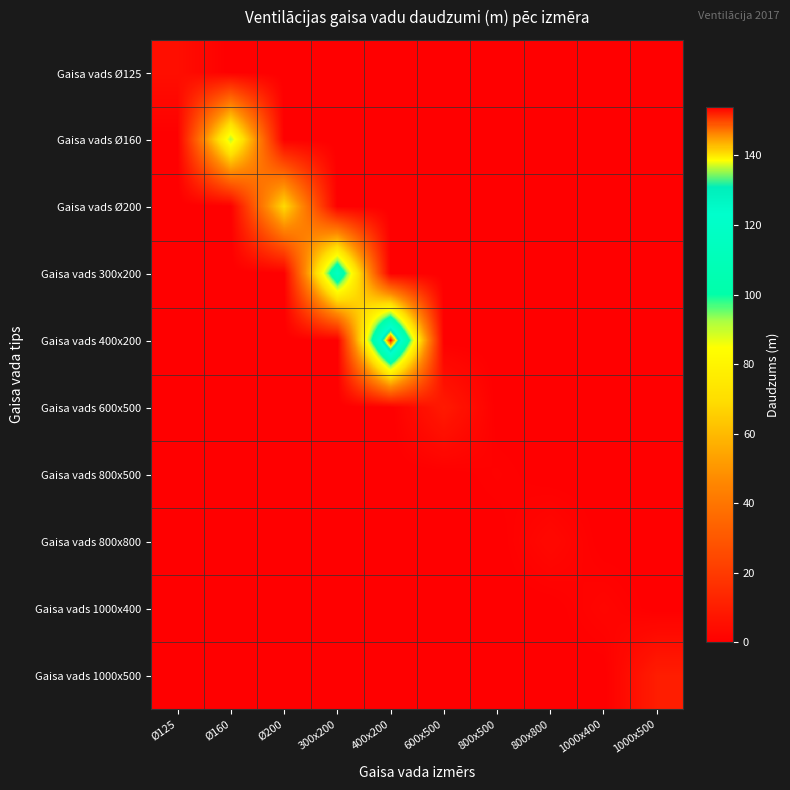

At how many categories does at least one series exceed 92?

2